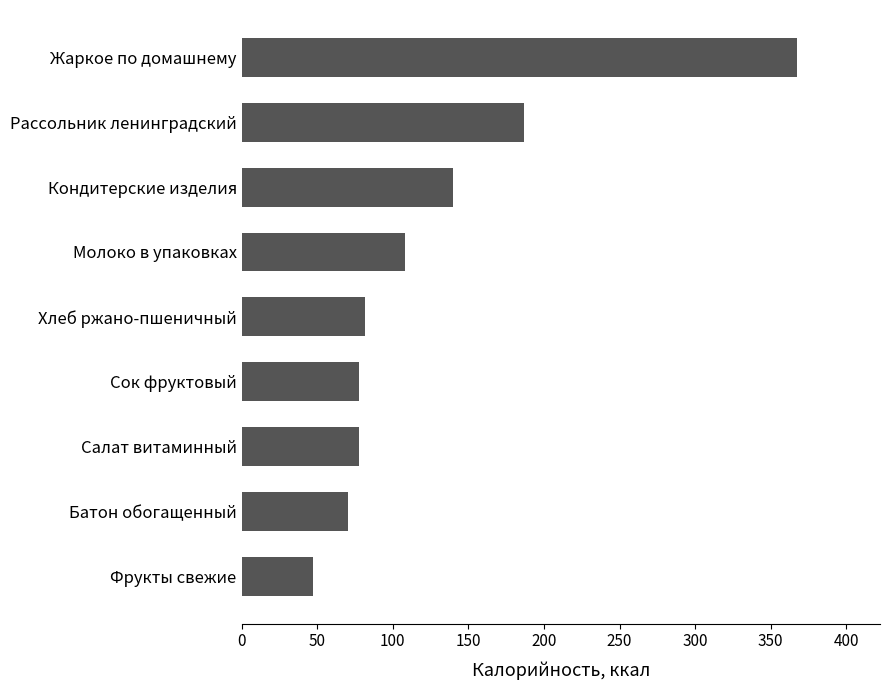

True or false: the data shows 127.0 at Салат витаминный.

False